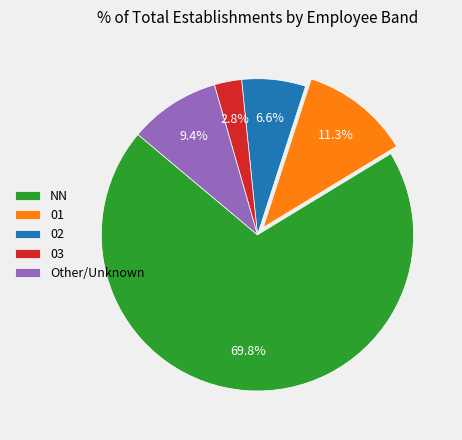

Which slice represents more than half of the pie?

NN